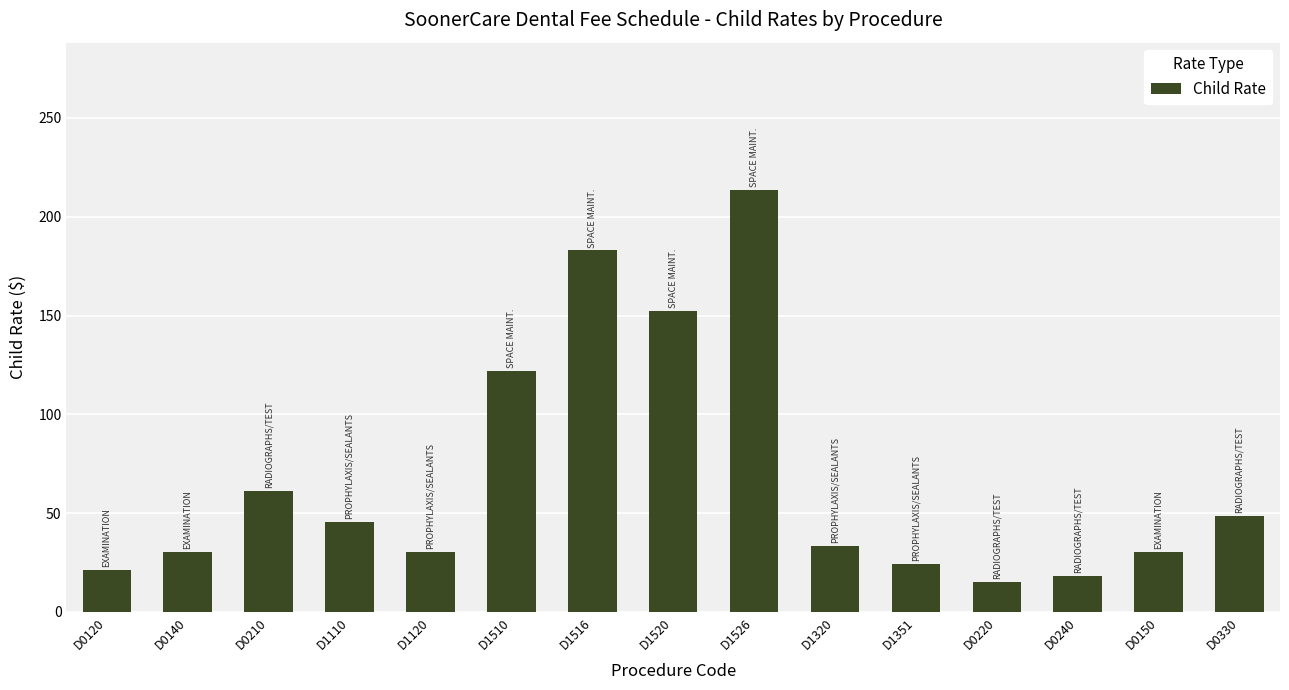

Read the value at D1351.

24.4